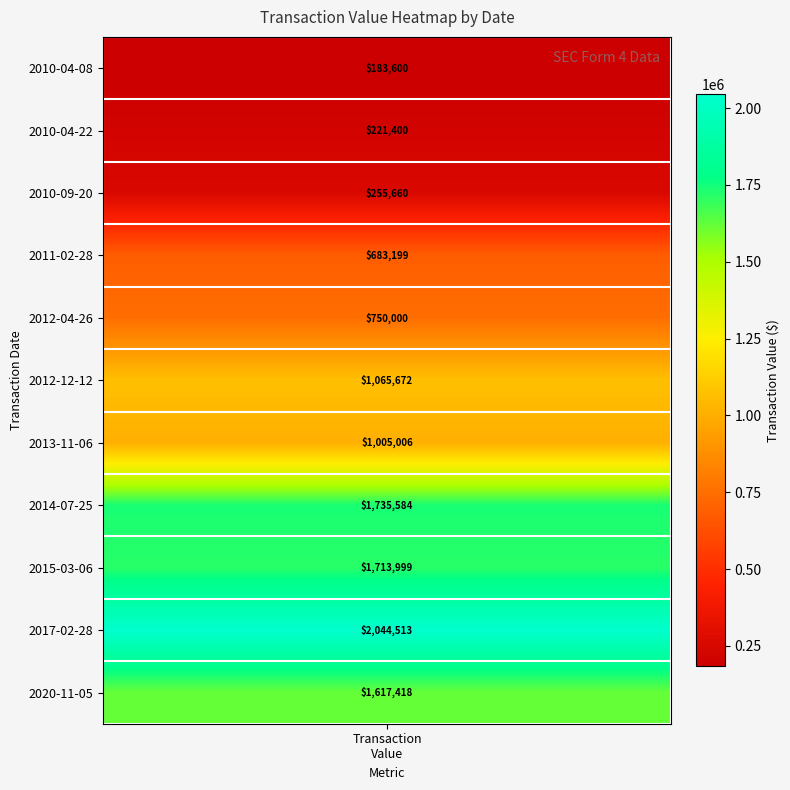

What is the total value across all series at 3?

683199